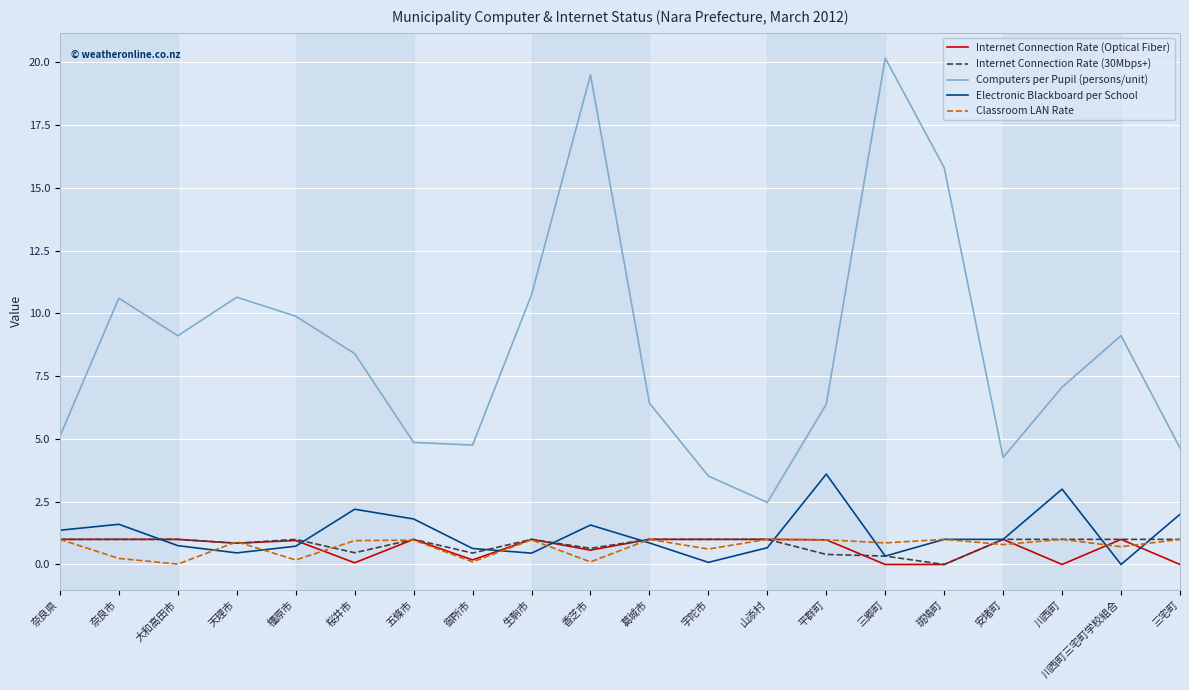

What is the greatest value displayed?

20.2